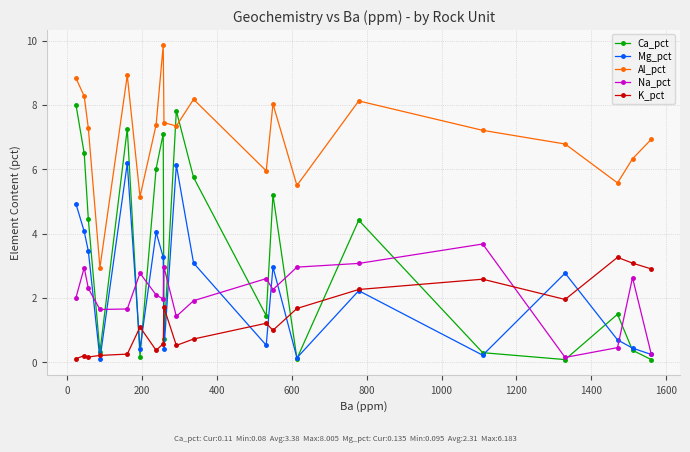

Which series has the largest range (max minus min)?

Ca_pct